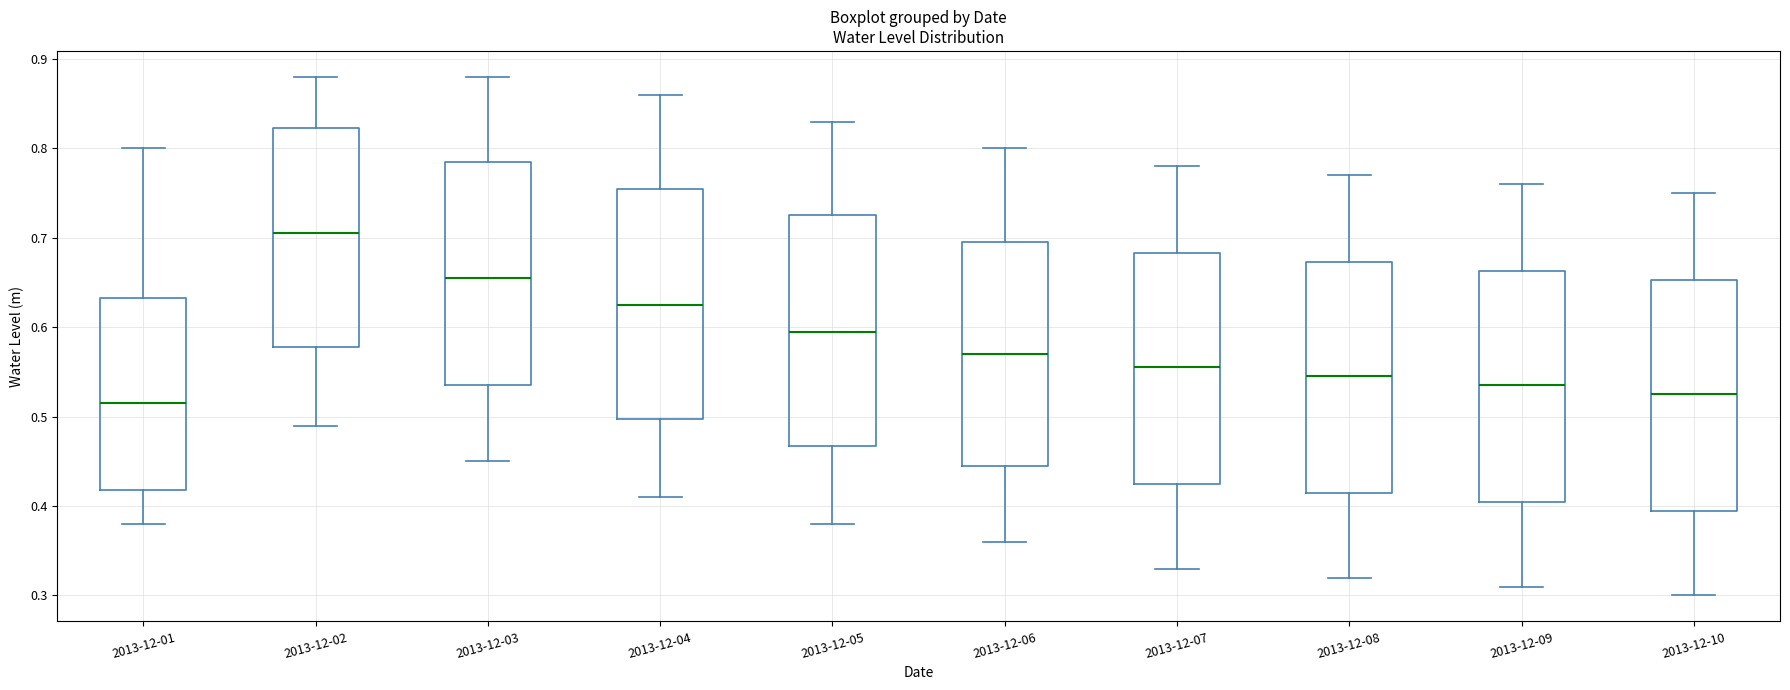

Reading left to right, read every box against the y-axis: the position of its median line, the range the box covers, and the ends of its whiskers. The values are not printed on the chart, so give them approximately, as read against the axis.

2013-12-01: median 0.52, box 0.42 to 0.63, whiskers 0.38 to 0.80
2013-12-02: median 0.71, box 0.58 to 0.82, whiskers 0.49 to 0.88
2013-12-03: median 0.66, box 0.54 to 0.79, whiskers 0.45 to 0.88
2013-12-04: median 0.63, box 0.50 to 0.76, whiskers 0.41 to 0.86
2013-12-05: median 0.60, box 0.47 to 0.73, whiskers 0.38 to 0.83
2013-12-06: median 0.57, box 0.45 to 0.70, whiskers 0.36 to 0.80
2013-12-07: median 0.56, box 0.43 to 0.68, whiskers 0.33 to 0.78
2013-12-08: median 0.55, box 0.42 to 0.67, whiskers 0.32 to 0.77
2013-12-09: median 0.54, box 0.41 to 0.66, whiskers 0.31 to 0.76
2013-12-10: median 0.53, box 0.40 to 0.65, whiskers 0.30 to 0.75